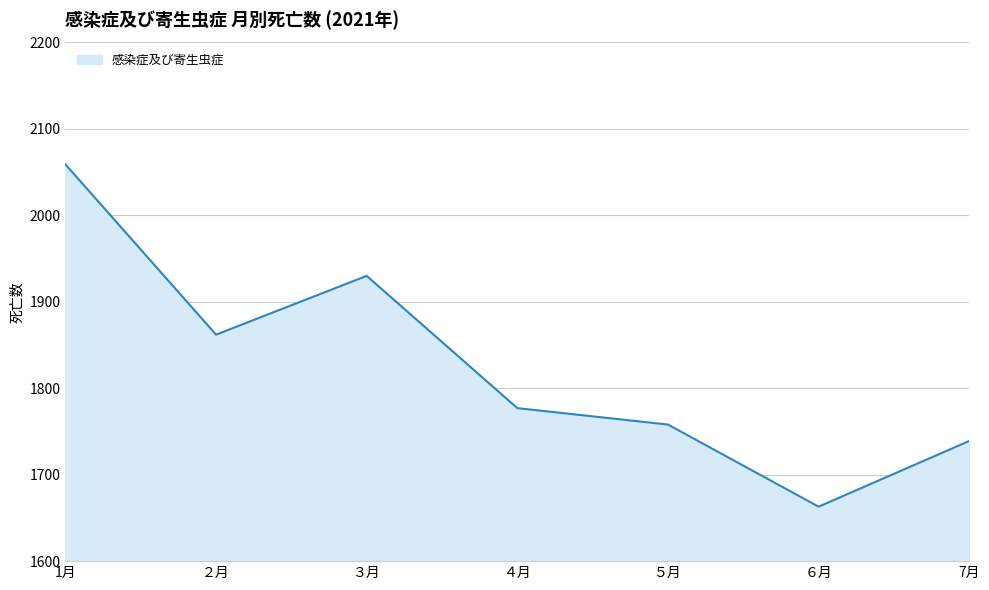

How many interior local valleys (lower than both neighbors) does the data have?

2